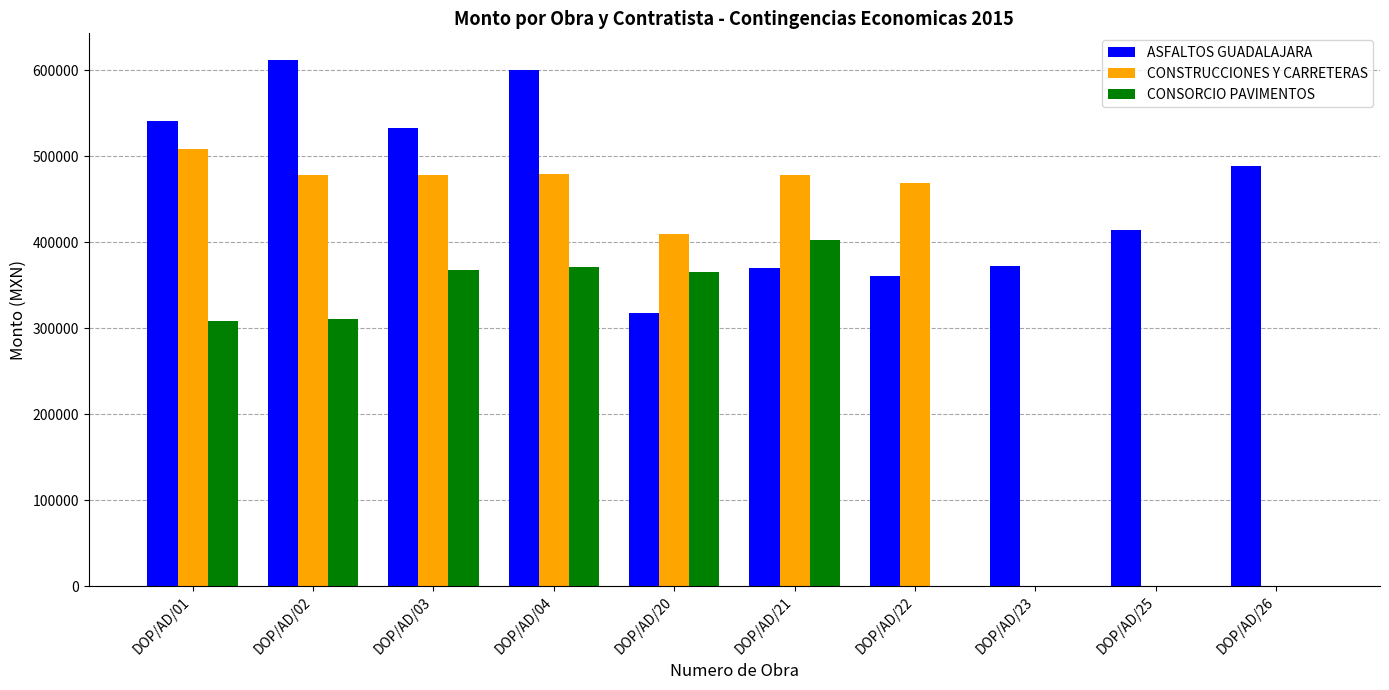

Which series has the largest total across all categories?

ASFALTOS GUADALAJARA